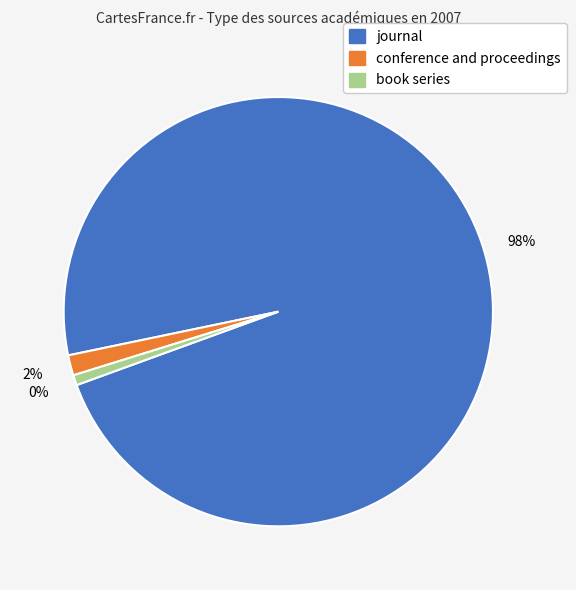

What is the change in value from conference and proceedings to book series?

-1